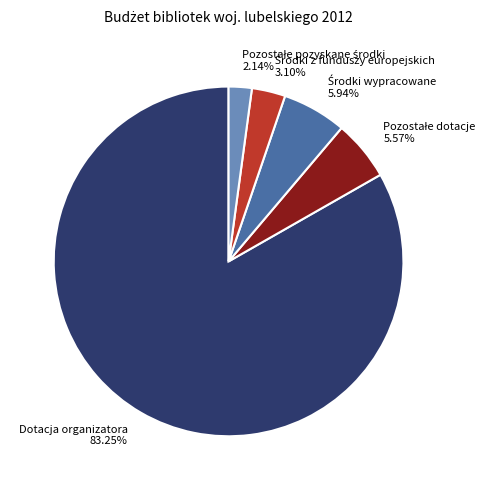

What is the majority slice?

Dotacja organizatora